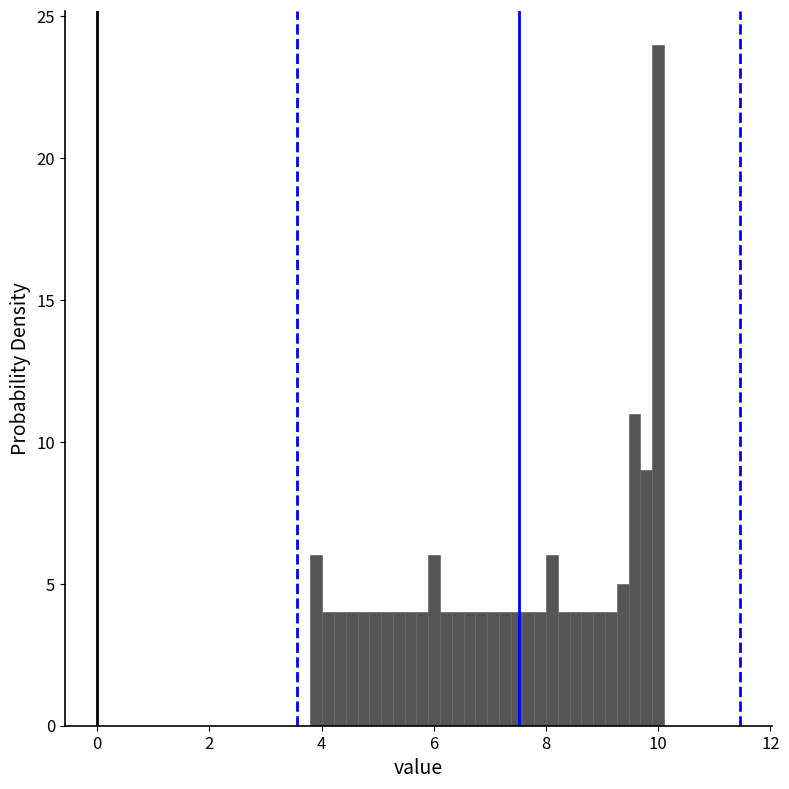

Read against the x-axis, roughly where is the centre of the tallest bar?

10.0